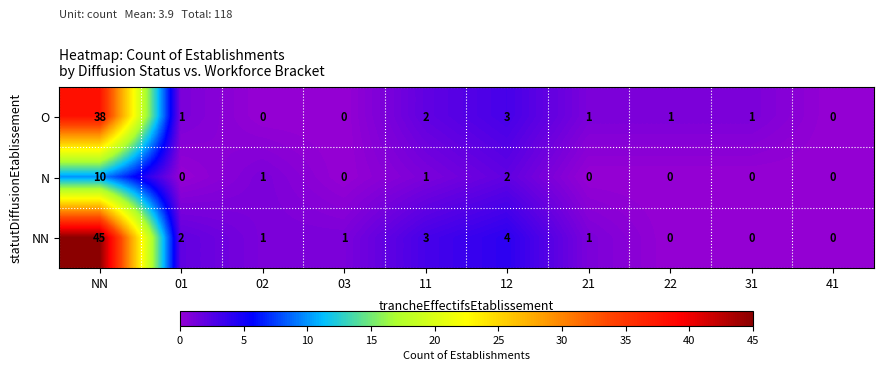

What is the difference between the maximum and minimum values in the NN series?

45